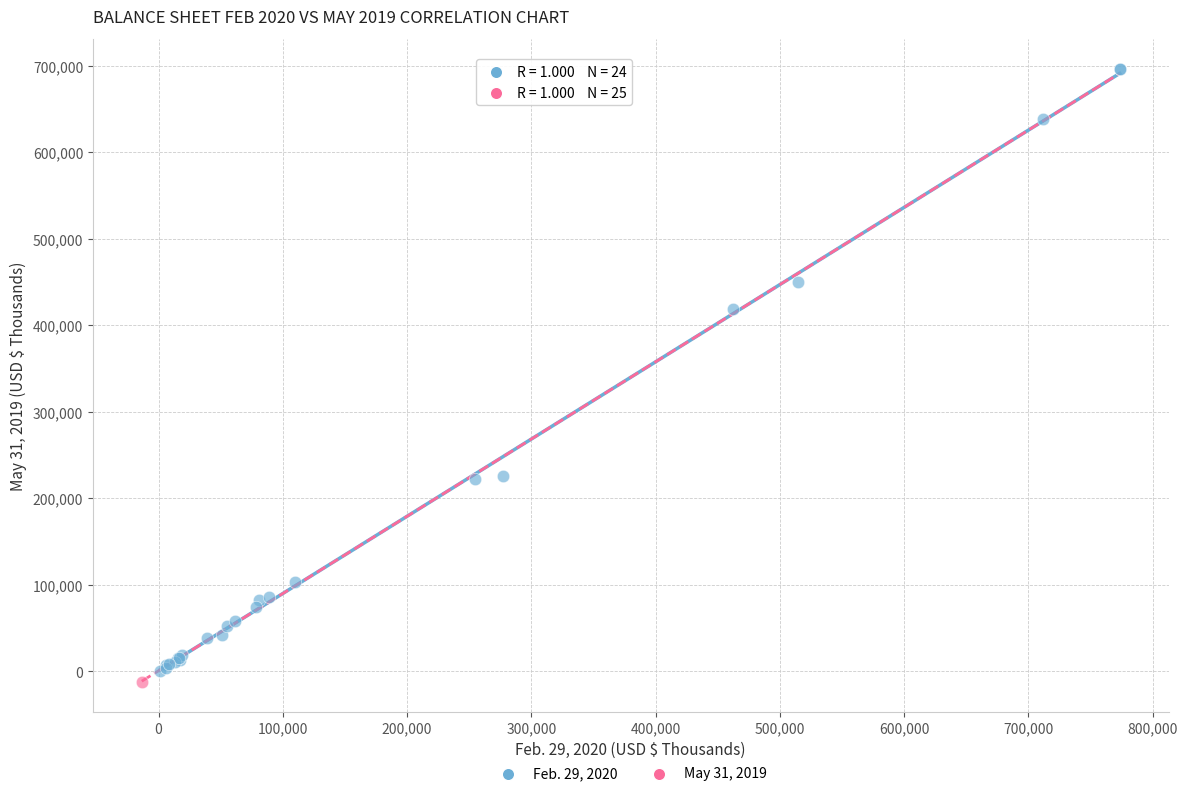

What are all the series names shown in the legend?

Feb. 29, 2020, May 31, 2019